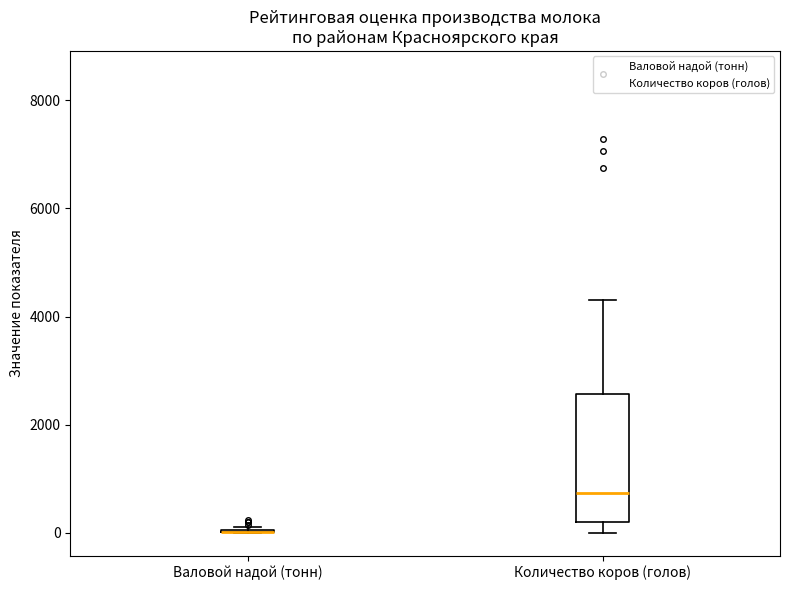

Reading left to right, transcribe this box plot: for each box, give where its median line is, the range the box spans, and where its two whiskers end, as read against the y-axis. The values are not printed on the chart, so give them approximately, as read against the axis.

Валовой надой (тонн): box collapsed to a line at 0, whiskers 0 to 200
Количество коров (голов): median 800, box 200 to 2600, whiskers 0 to 4200